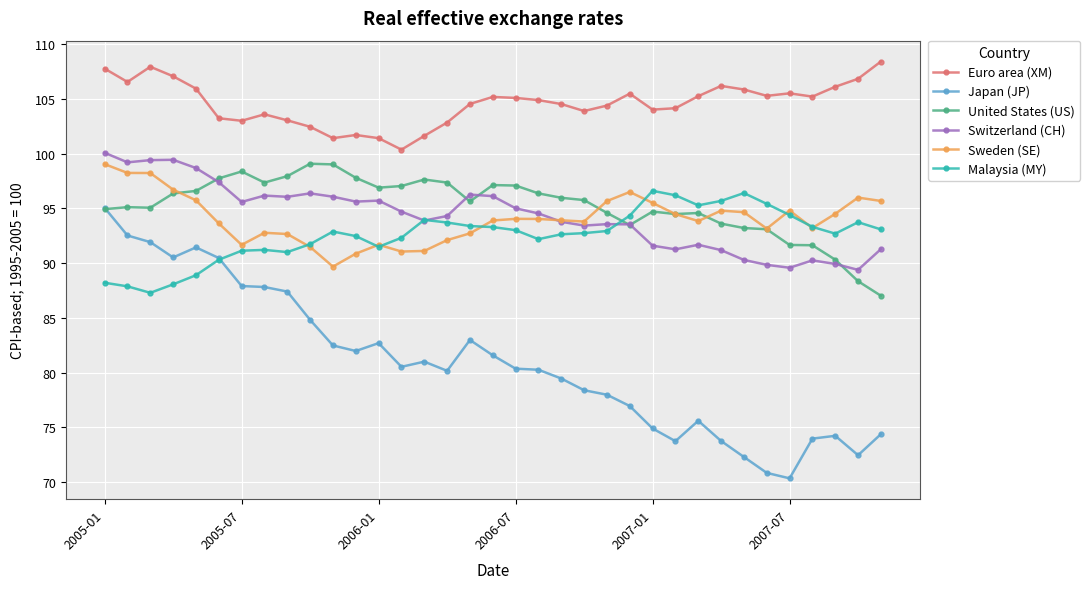

Which series has the widest spread of values?

Japan (JP)